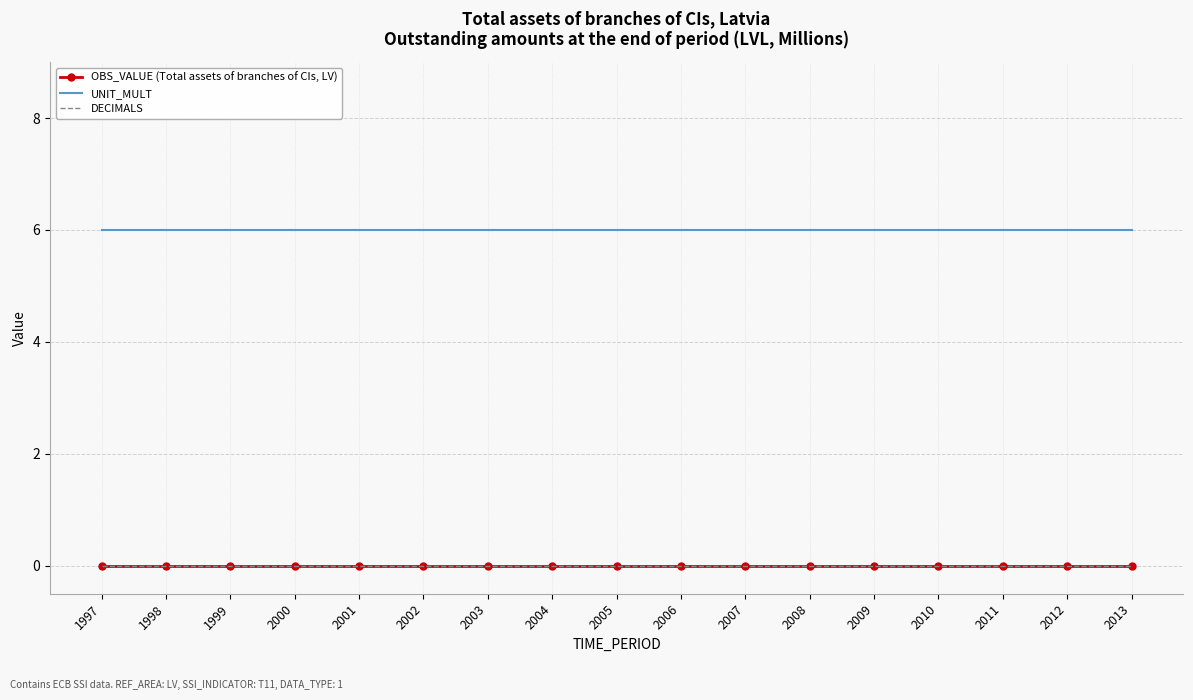

True or false: UNIT_MULT and DECIMALS intersect in this chart.

False